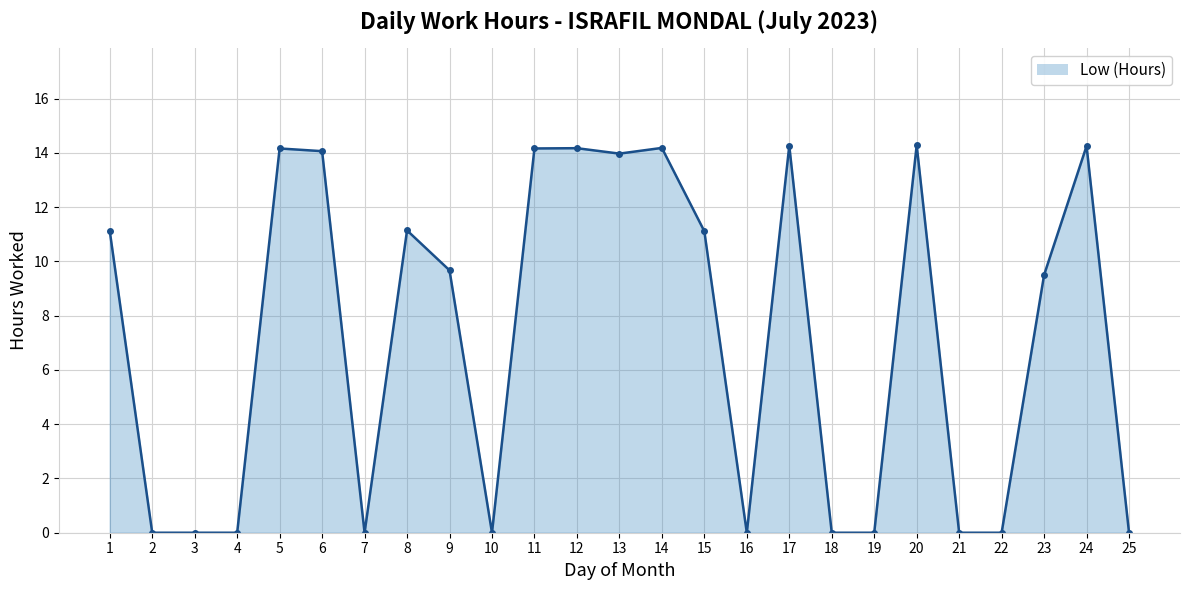

The value at 4 is 0.0. True or false?

True